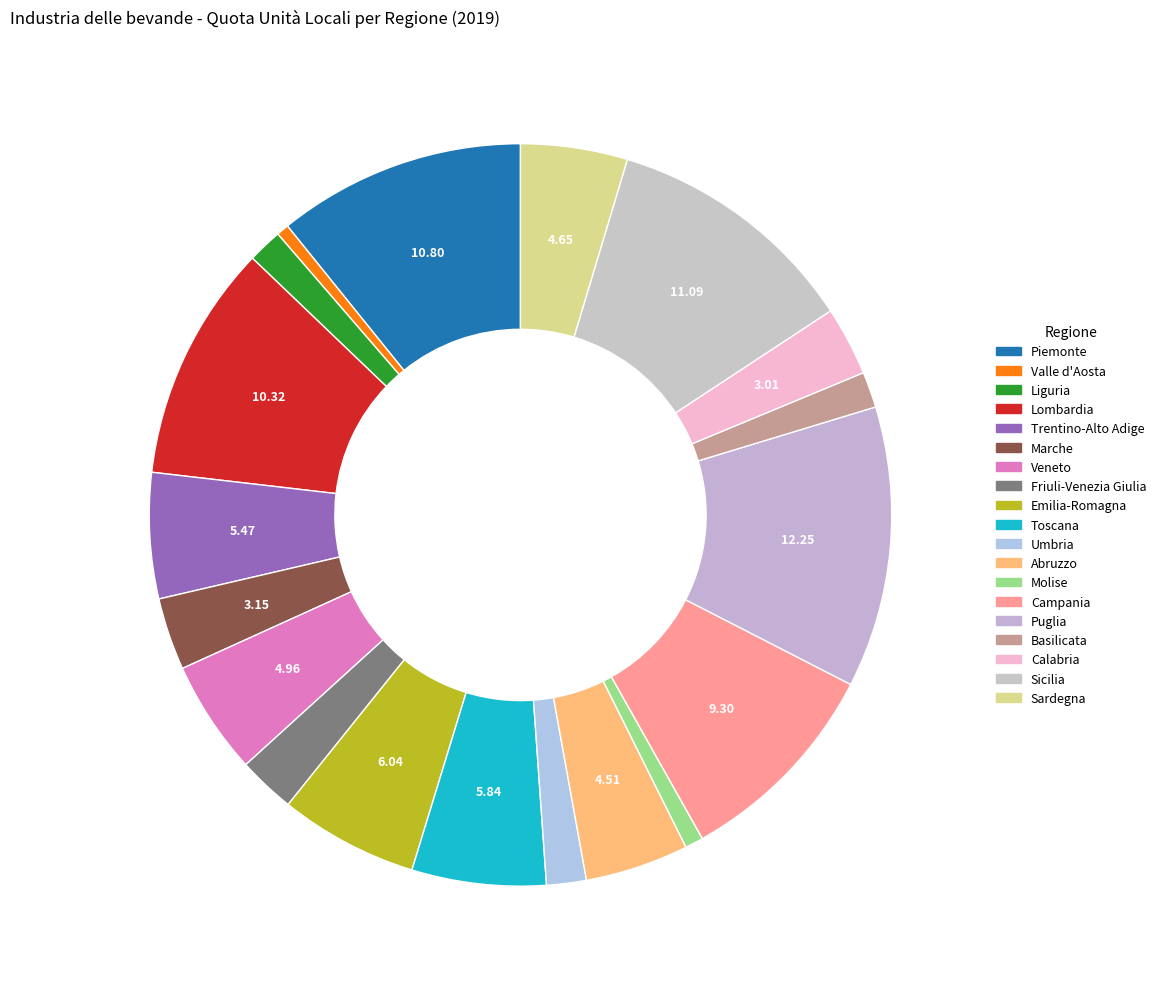

How many slices are in this pie chart?

19